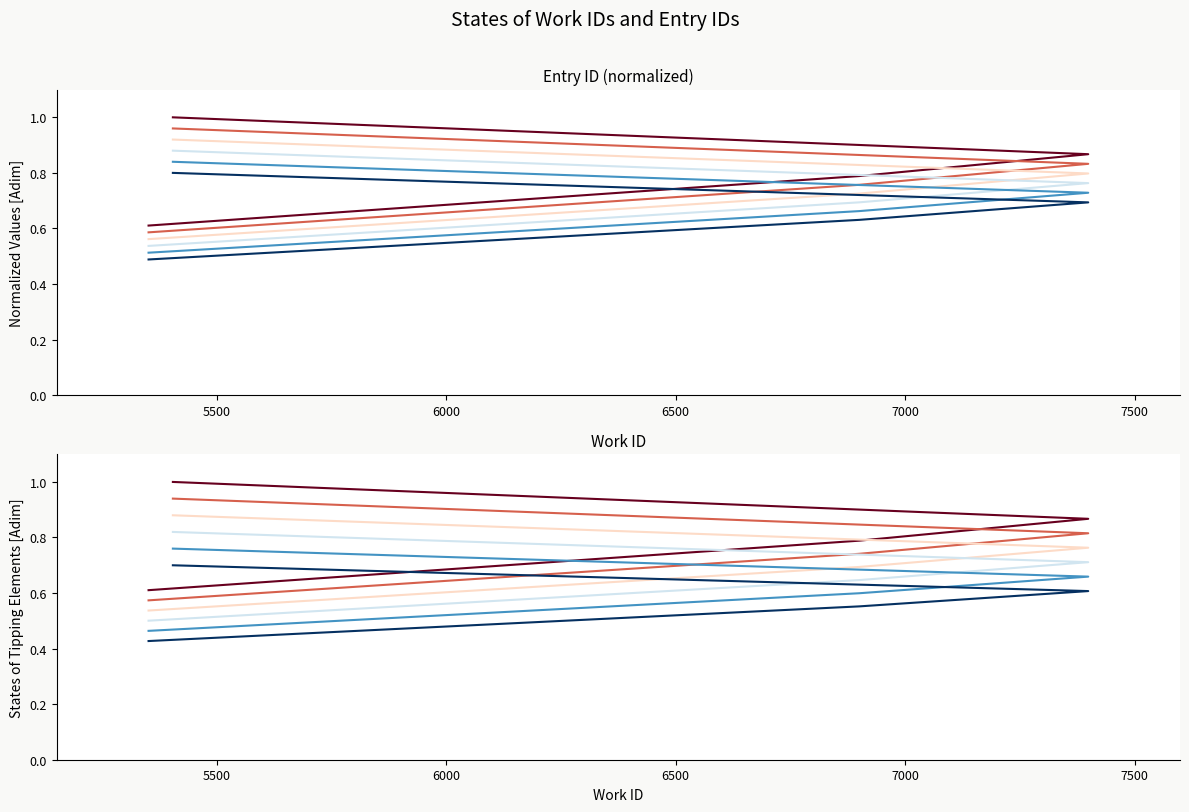

Which series has the widest spread of values?

Series 1